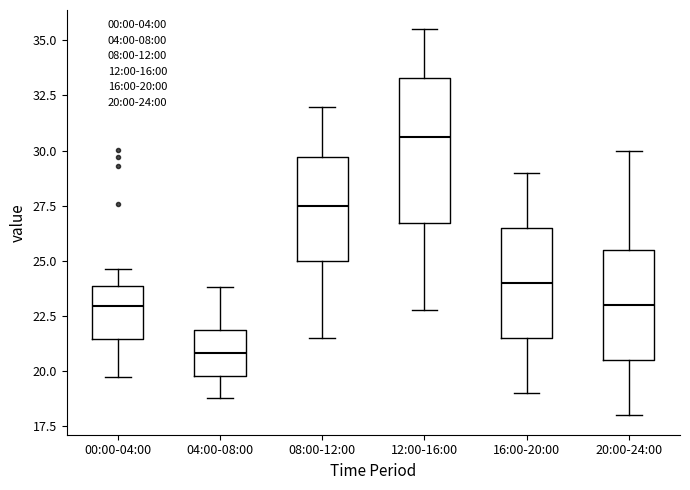

Which box's median line is the lowest?

04:00-08:00